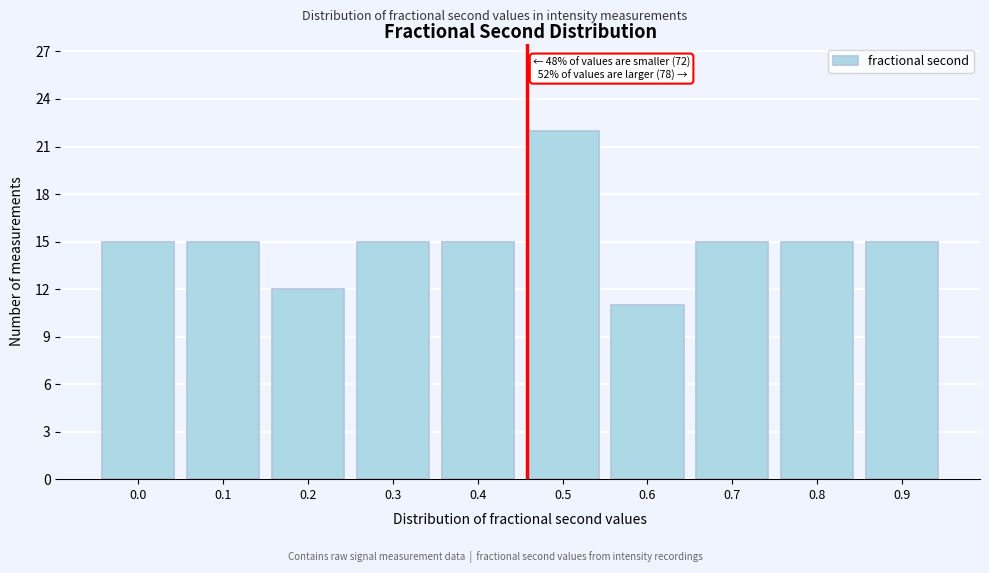

Reading right to left, transcribe all the data shown in this chart.

0.9=15	0.8=15	0.7=15	0.6=11	0.5=22	0.4=15	0.3=15	0.2=12	0.1=15	0.0=15